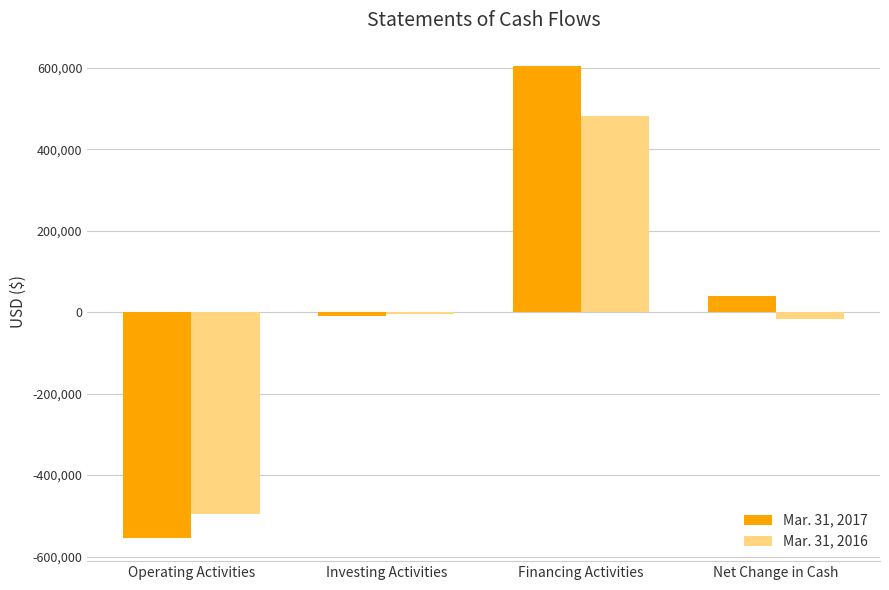

At which label is Mar. 31, 2017 closest to 25451?

Net Change in Cash